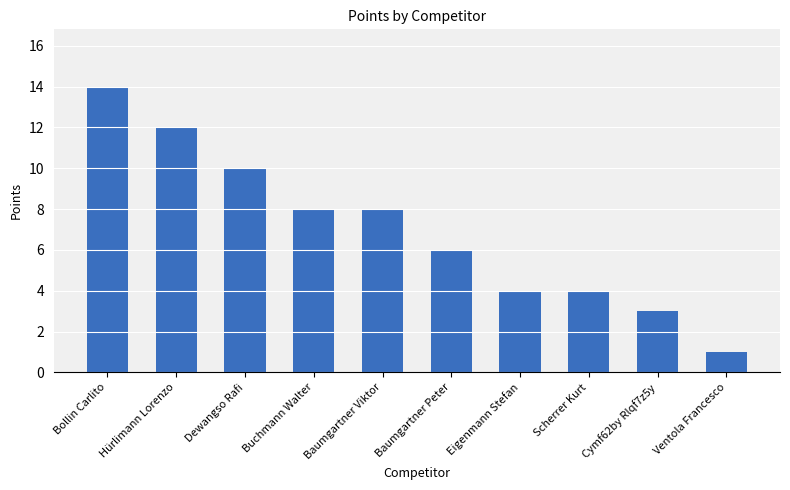

At which category does the chart reach its peak across all series?

Bollin Carlito